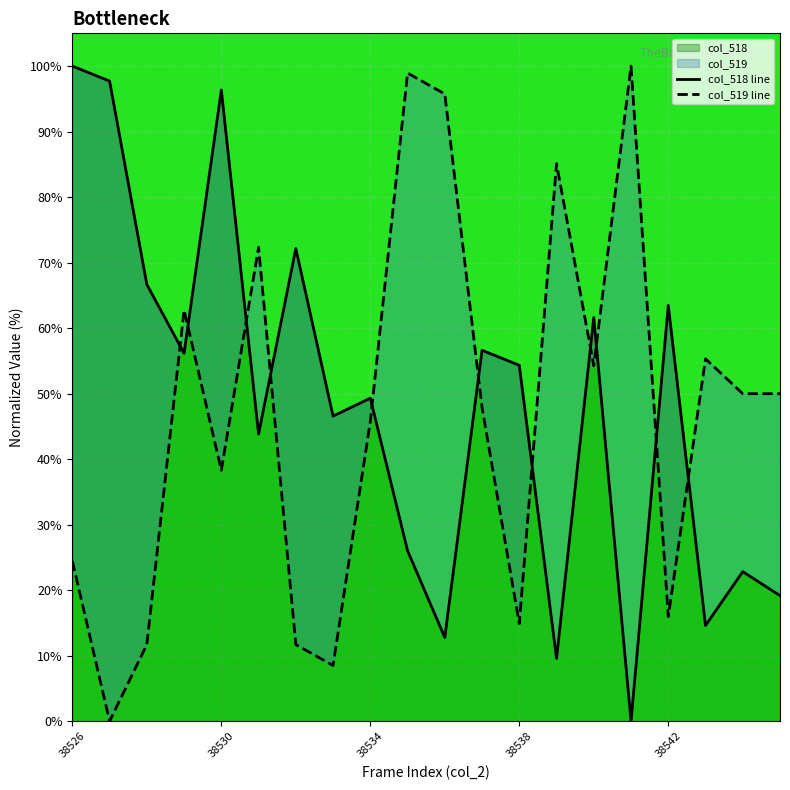

Is it true that col_518 equals 74.0 at 38534?

False